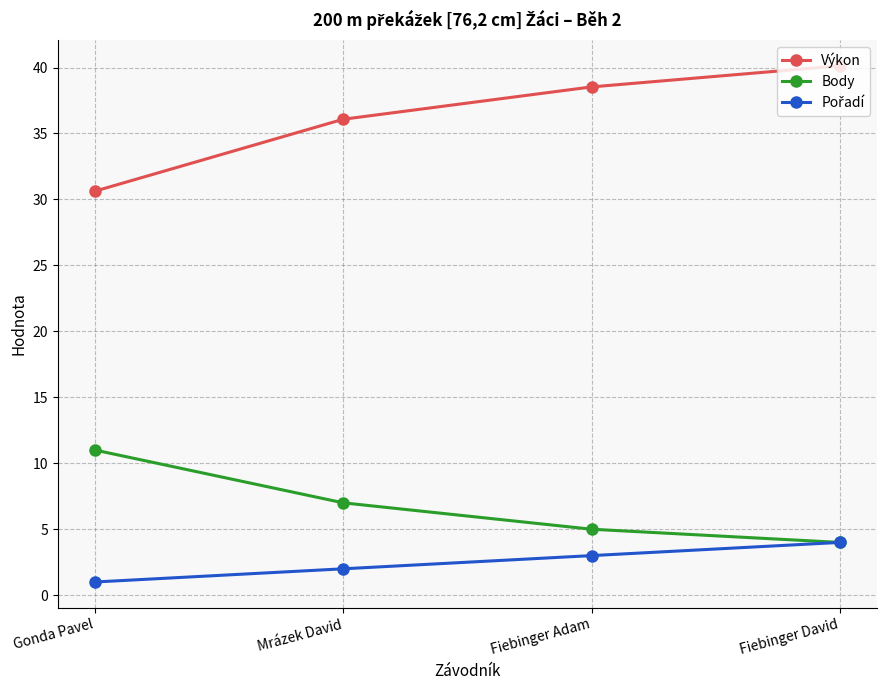

What is the total value across all series at Fiebinger David?

48.1